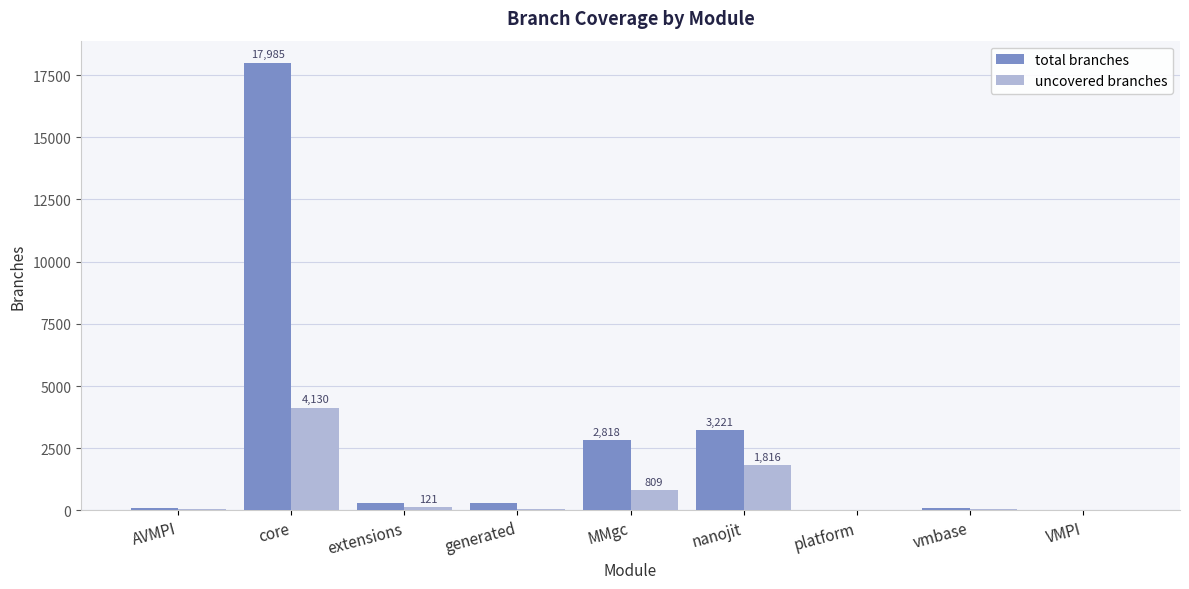

Is the value of uncovered branches at nanojit greater than the value of total branches at MMgc?

No